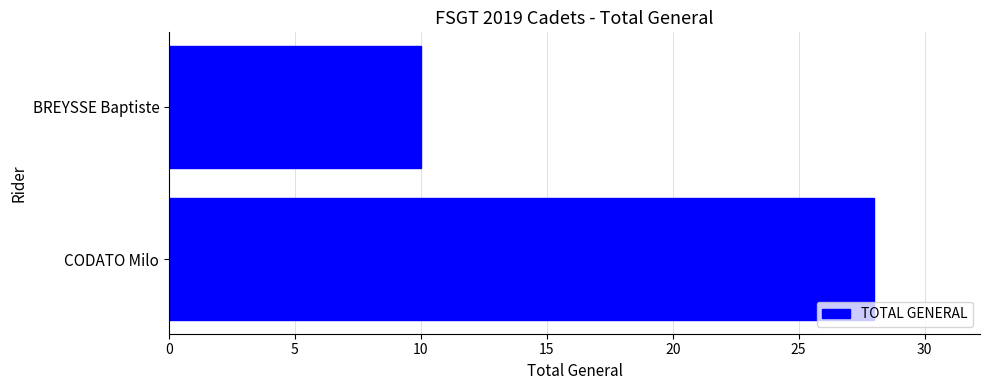

How many values are between 10 and 28?

2